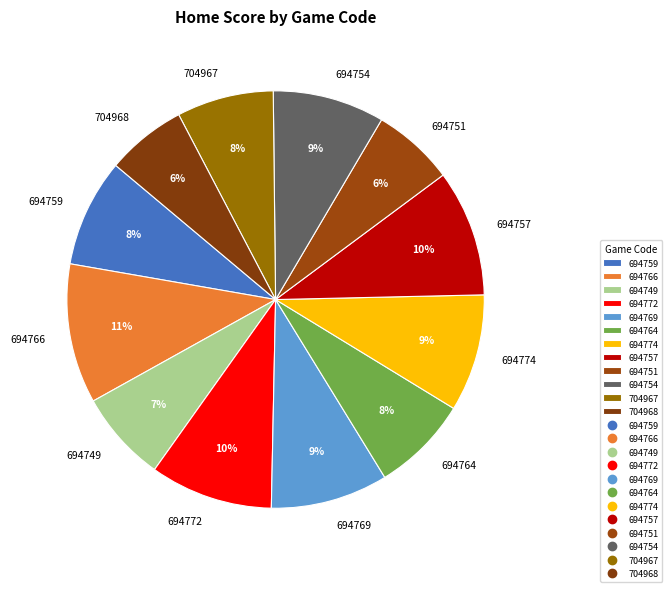

Which has a higher value, 694766 or 694772?

694766